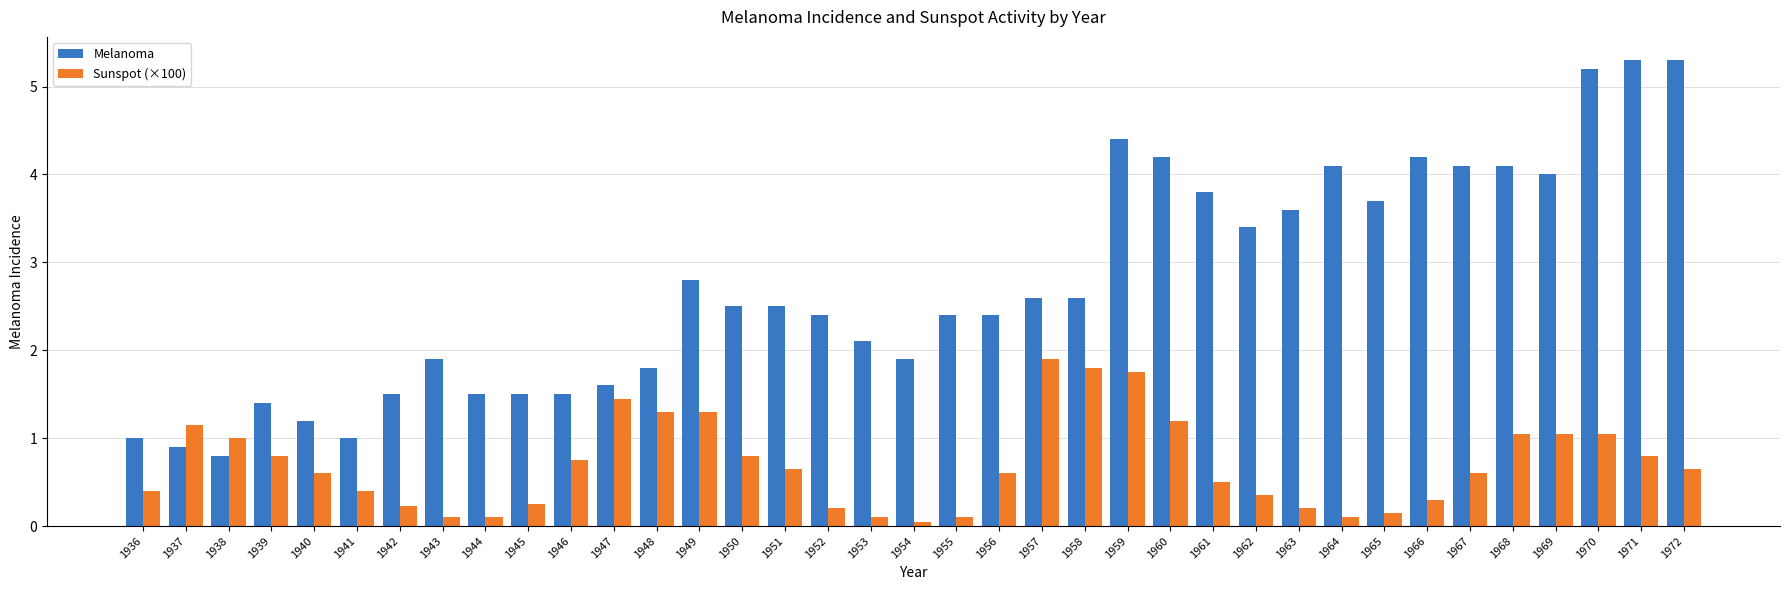

What is the difference between the highest and lowest values at 1965?

3.6